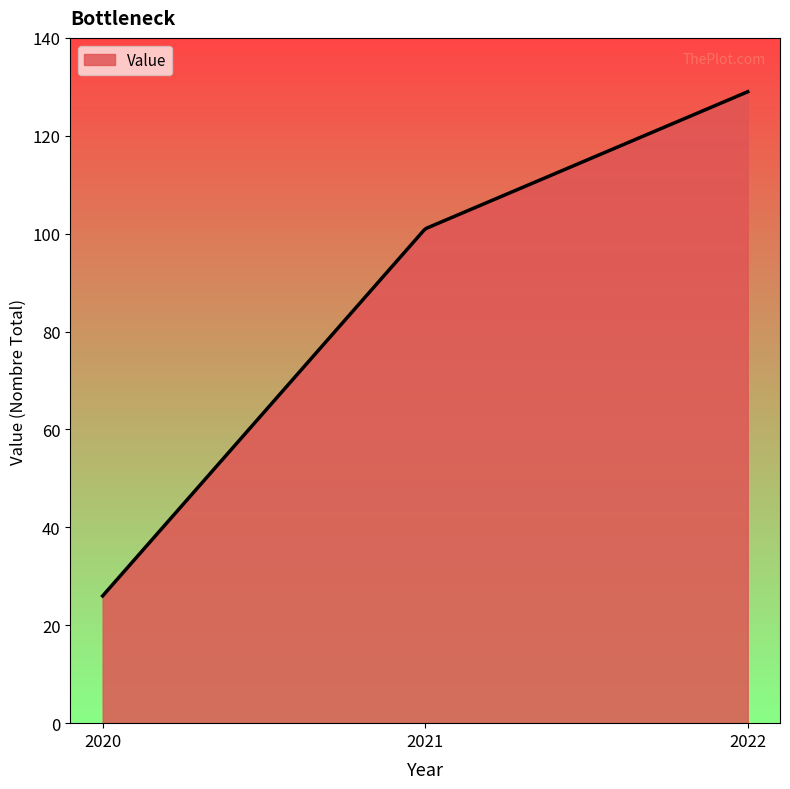

What is the maximum value shown in the chart?

129.0